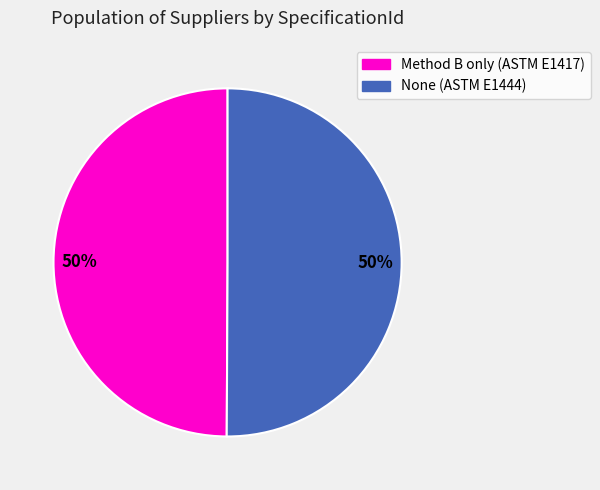

Combined, do Method B only (ASTM E1417) and None (ASTM E1444) account for over 50%?

Yes